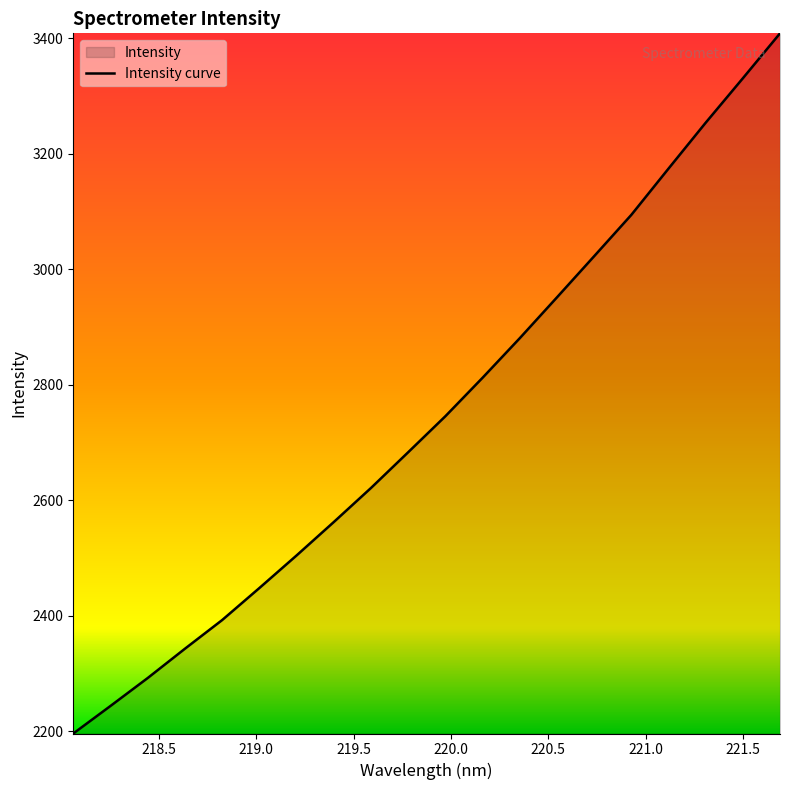

The chart shows a value of 1528.0 at 220.5444. True or false?

False